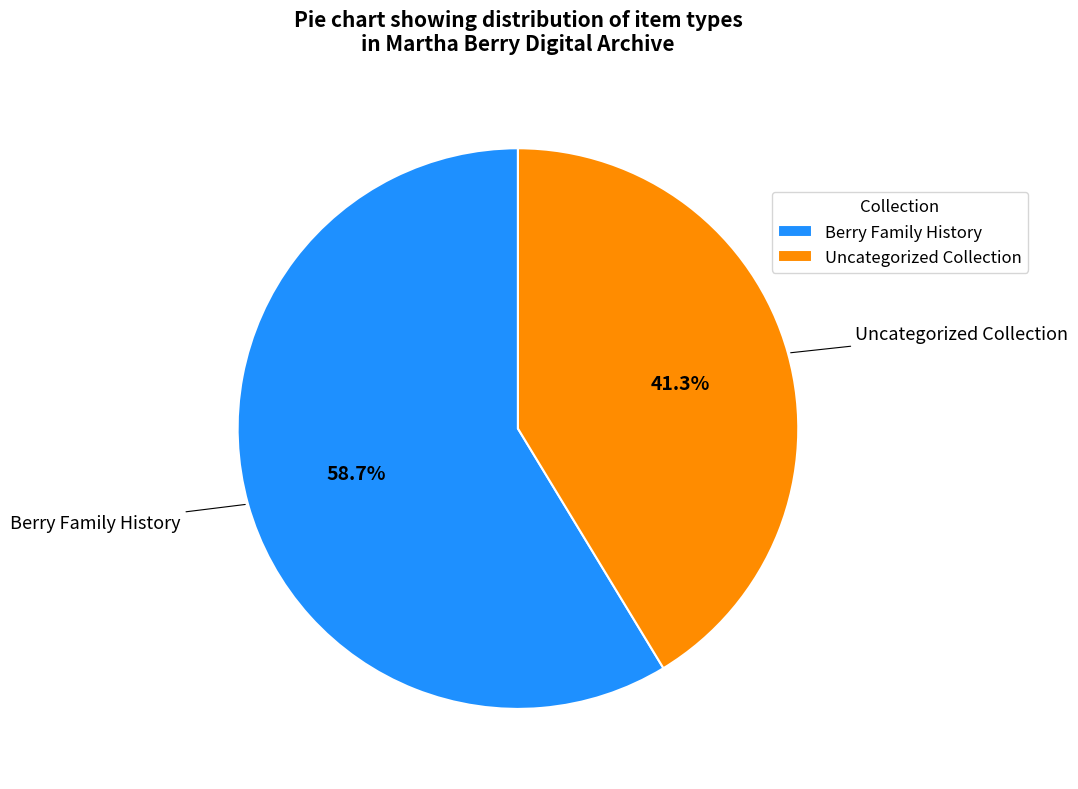

Is there a majority slice in this chart?

Yes